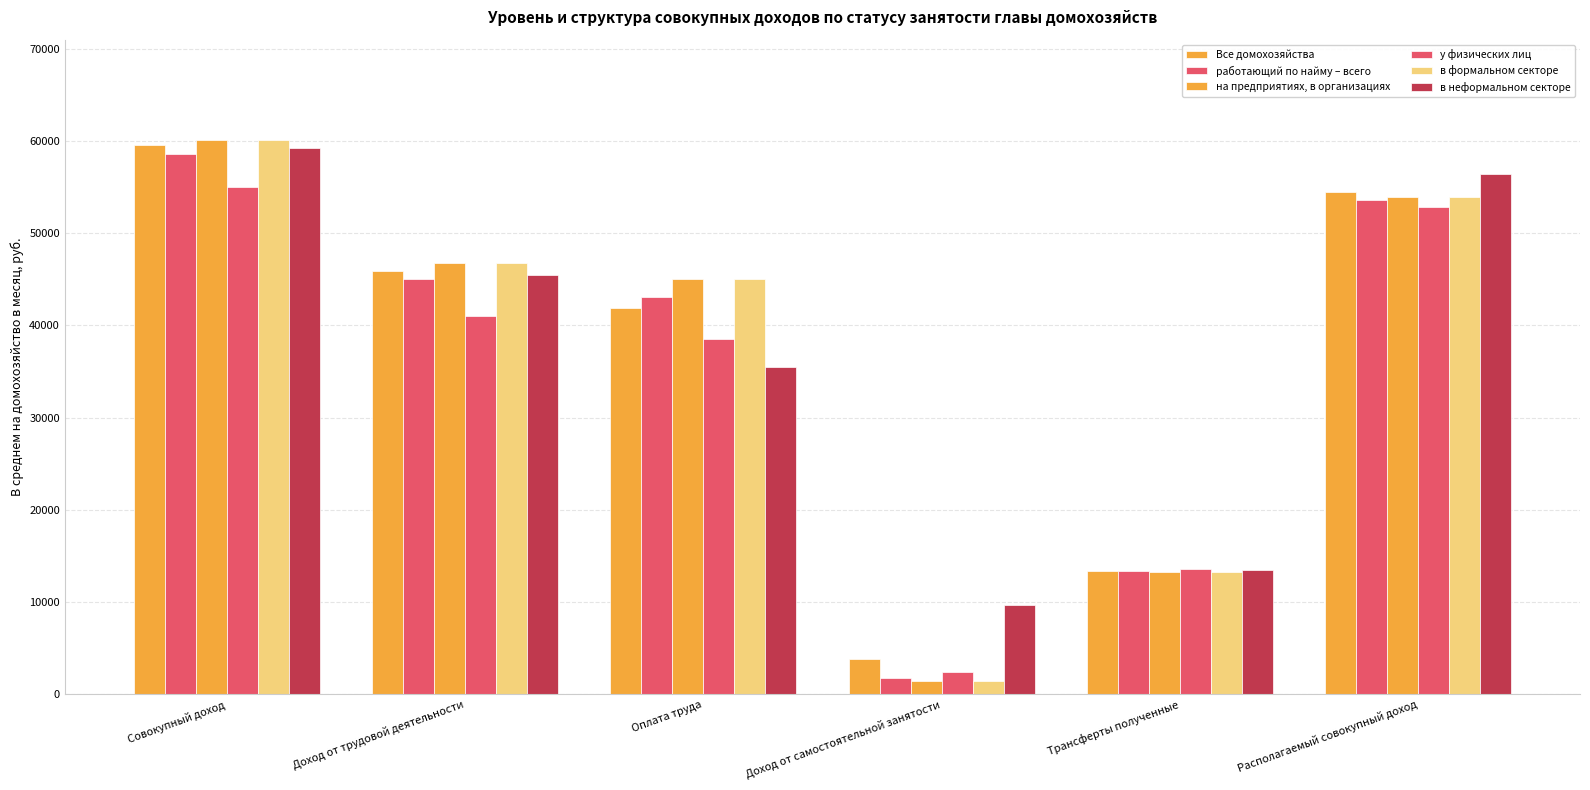

The на предприятиях, в организациях series shows 53978.8 at Располагаемый совокупный доход. True or false?

True